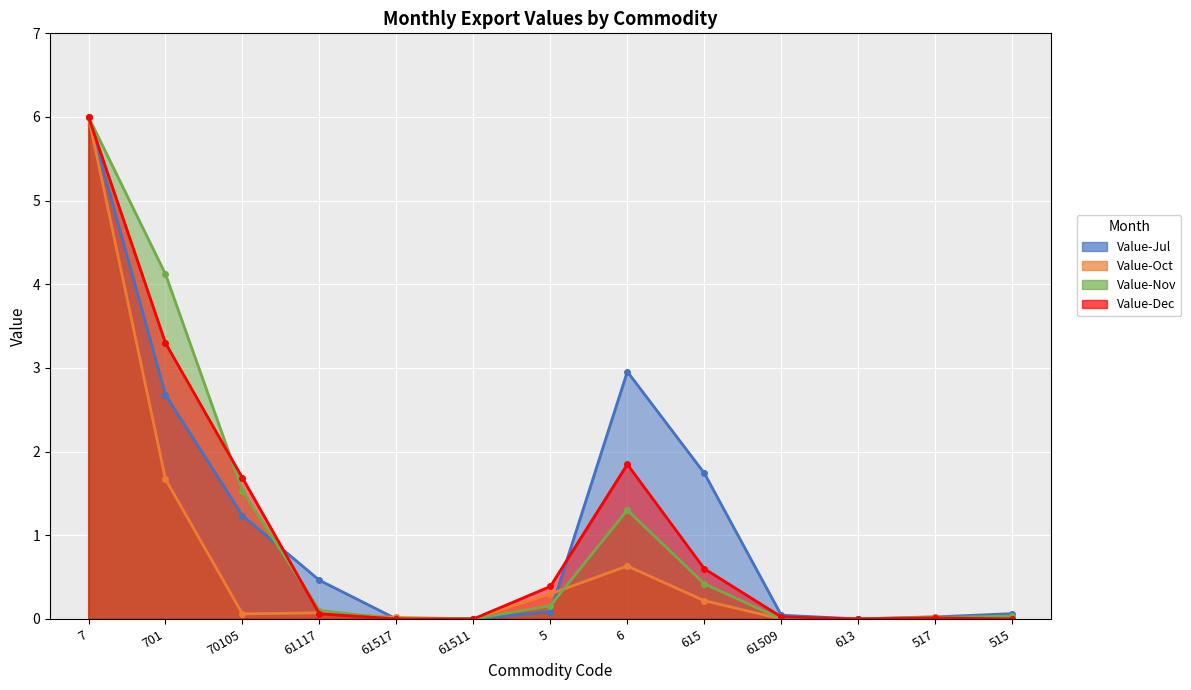

Is the value of Value-Dec at 615 greater than the value of Value-Jul at 615?

No